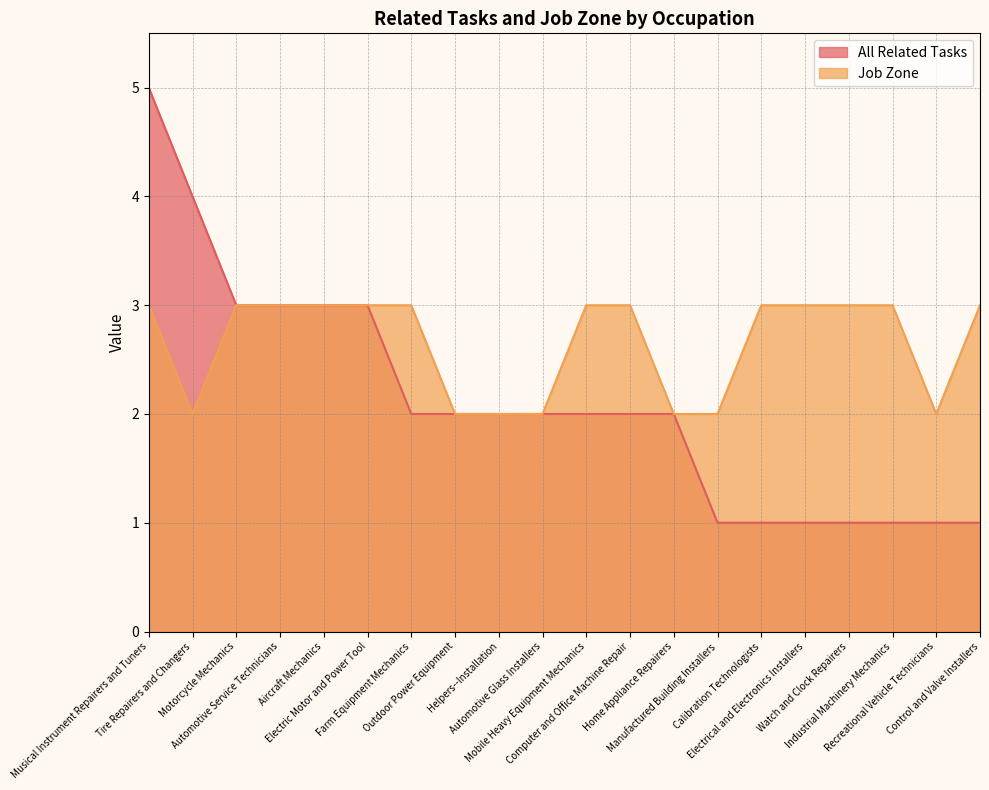

Rank the series by their maximum value, from highest to lowest.

All Related Tasks, Job Zone